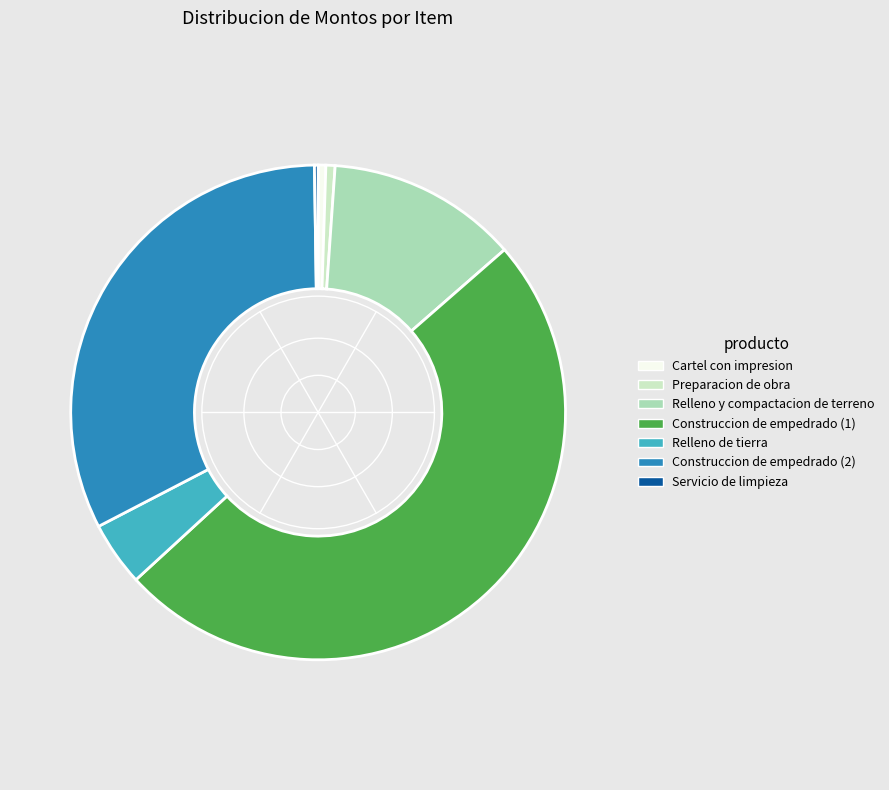

Does Construccion de empedrado (2) represent more than half of the total?

No